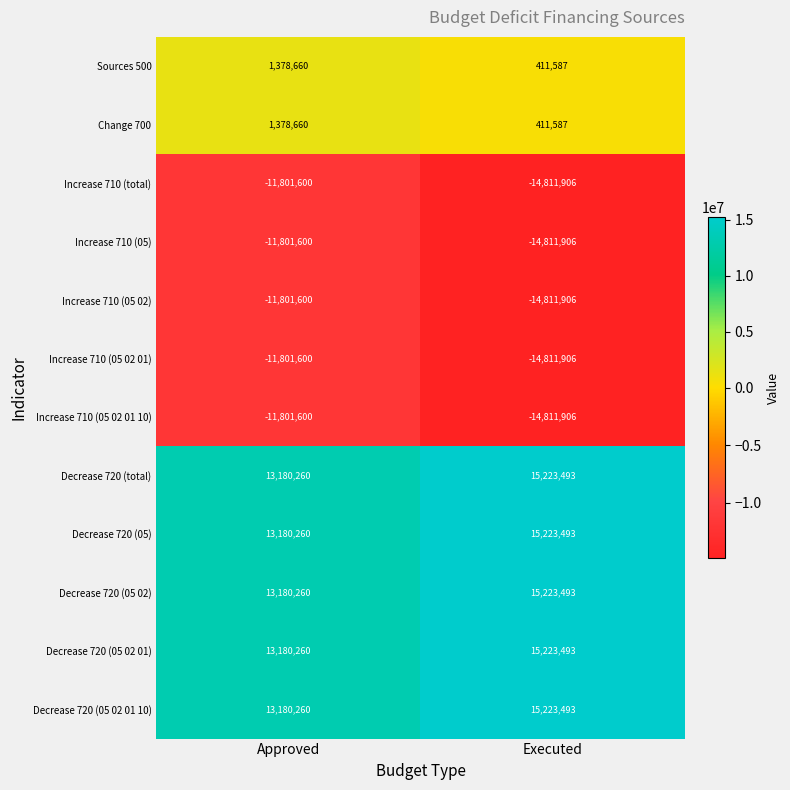

What is the minimum value for Decrease 720 (05 02 01)?

13180260